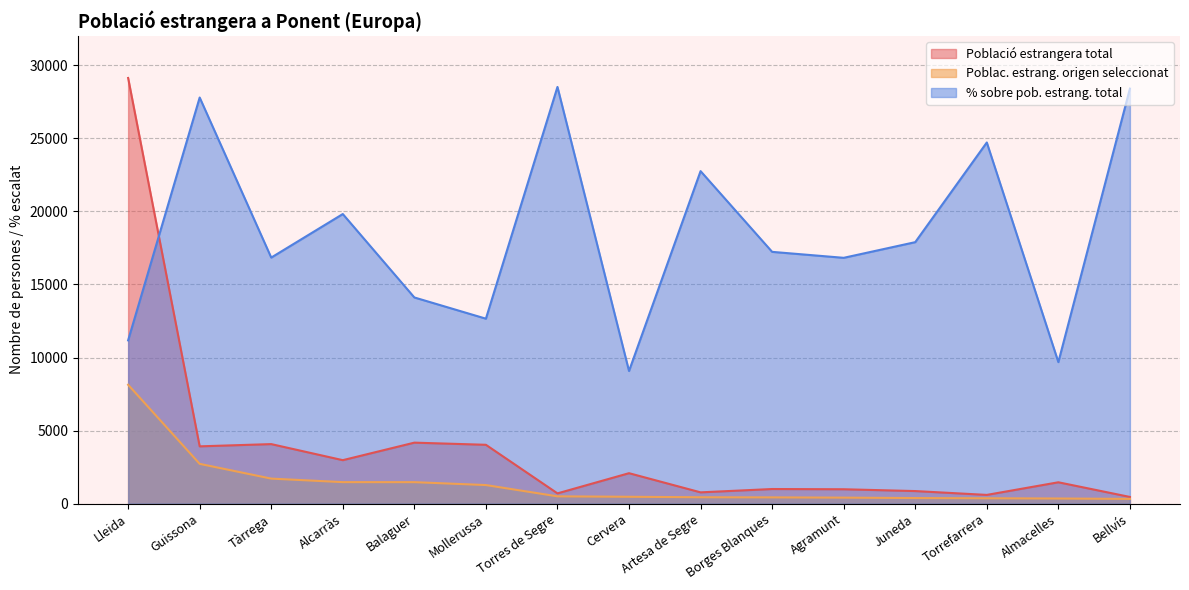

Which category has the highest value across all series?

Lleida